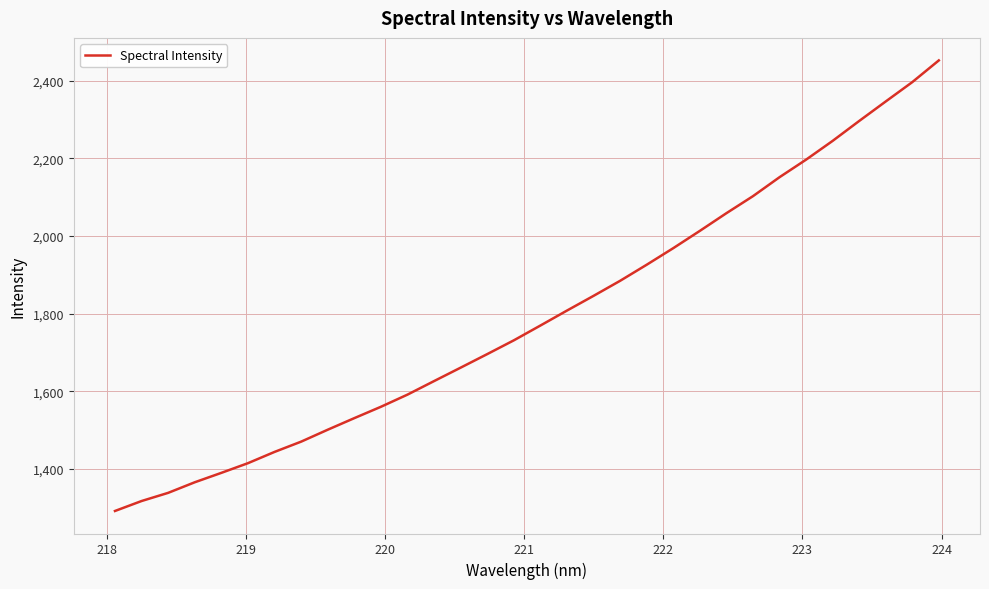

How many values exceed 1769?

16